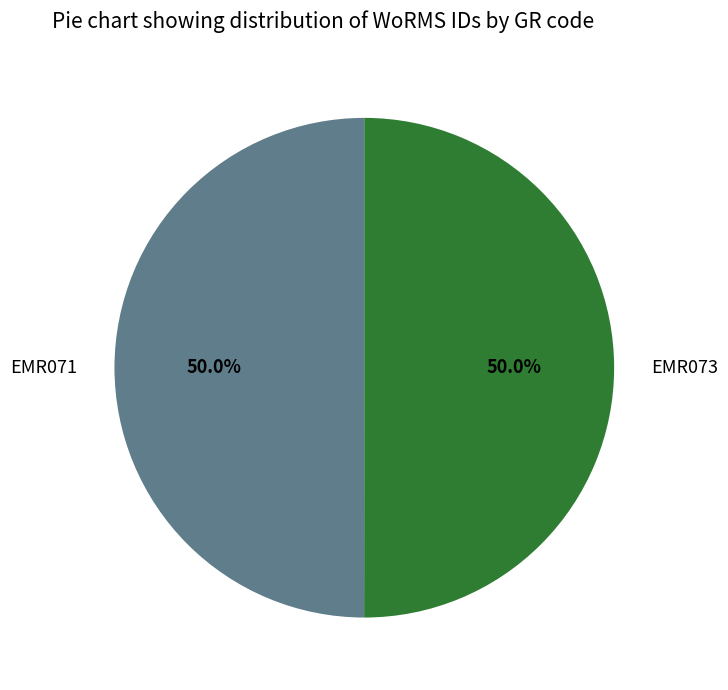

Combined, do EMR073 and EMR071 account for over 50%?

Yes